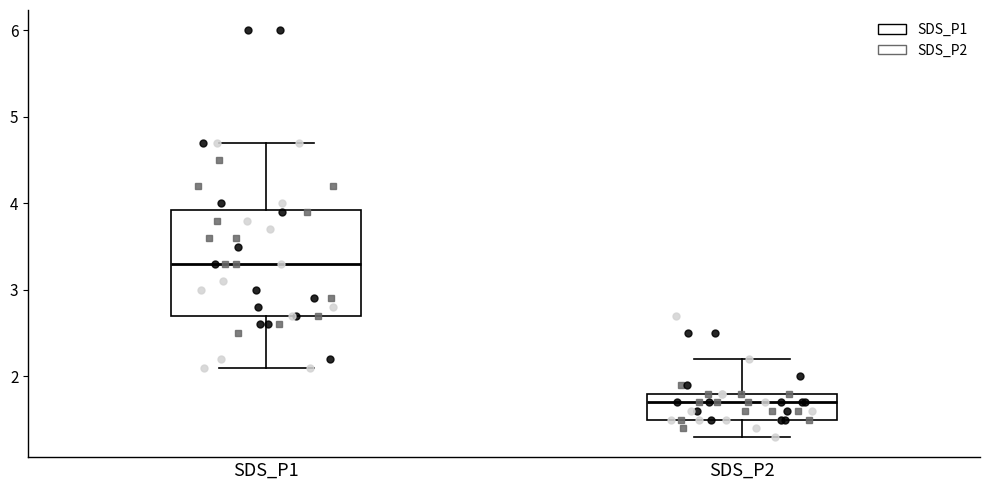

Reading left to right, transcribe this box plot: for each box, give where its median line is, the range the box spans, and where its two whiskers end, as read against the y-axis. The values are not printed on the chart, so give them approximately, as read against the axis.

SDS_P1: median 3.3, box 2.7 to 3.9, whiskers 2.1 to 4.7
SDS_P2: median 1.7, box 1.5 to 1.8, whiskers 1.3 to 2.2